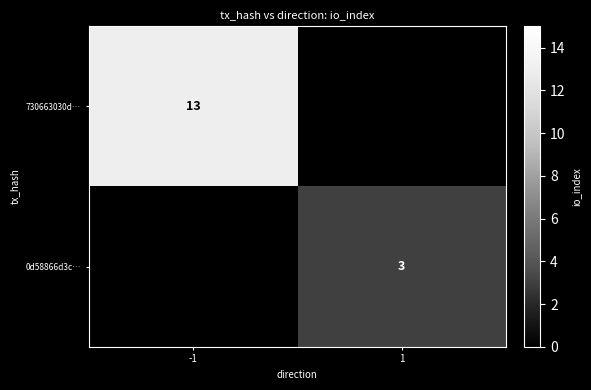

True or false: 0d58866d3c… has a value of 2 at 1.

False